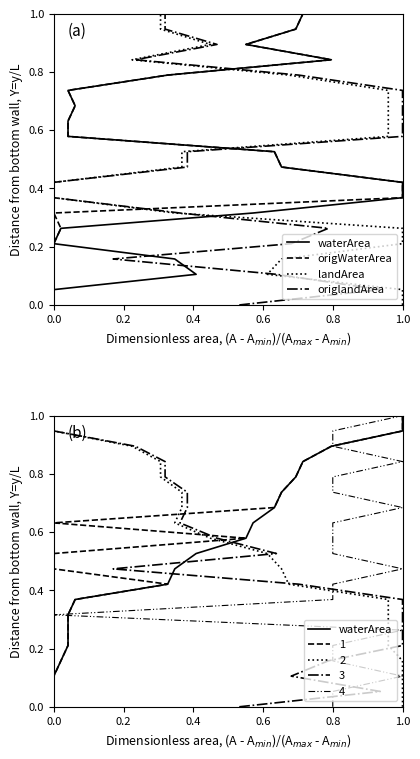

List the series in order of their peak value, highest first.

waterArea, origWaterArea, landArea, origlandArea